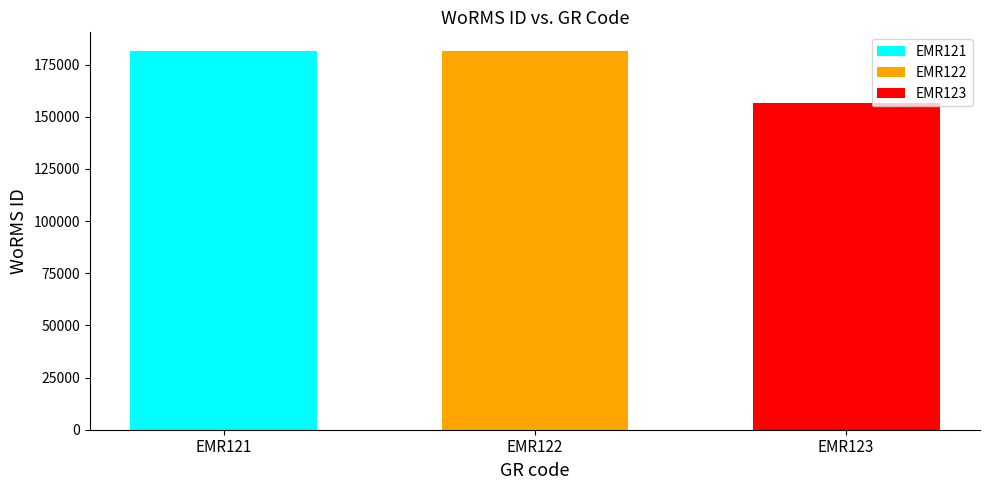

What is the greatest value displayed?

181364